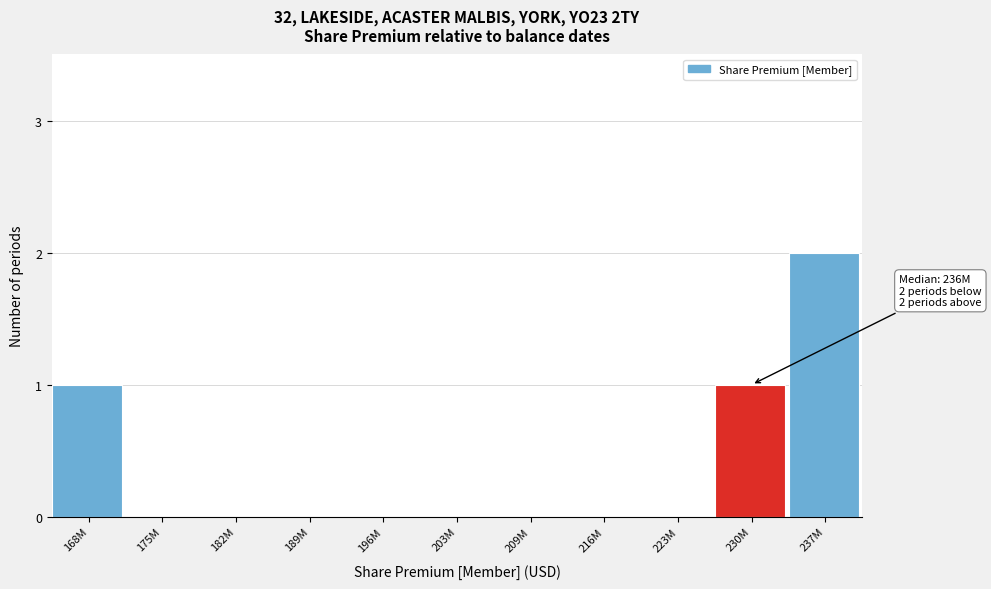

Reading left to right, what are all the values shown in this chart?

168M=1	175M=0	182M=0	189M=0	196M=0	203M=0	209M=0	216M=0	223M=0	230M=1	237M=2